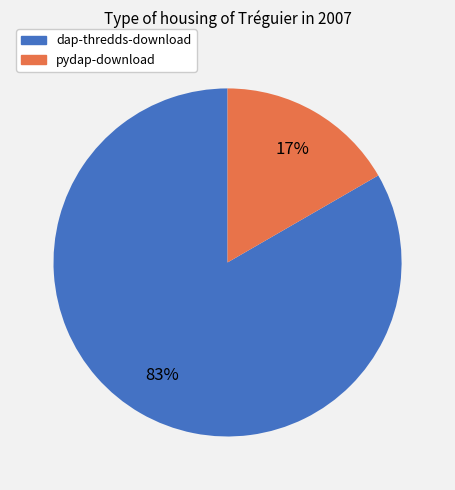

Is there a majority slice in this chart?

Yes